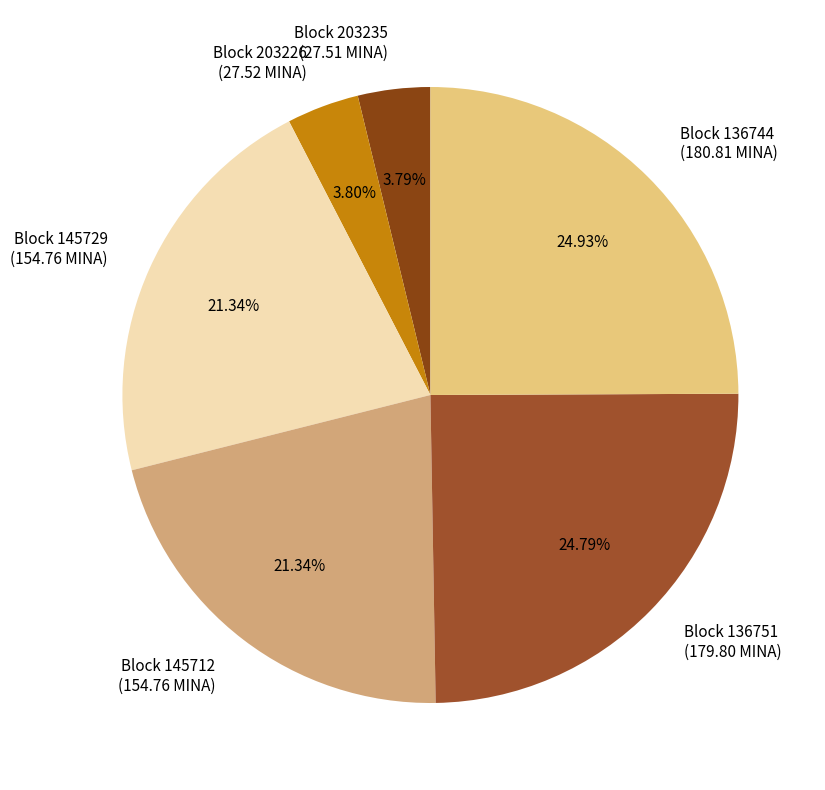

What is the ratio of the value at Block 145712 (154.76 MINA) to the value at Block 203226 (27.52 MINA)?

5.6